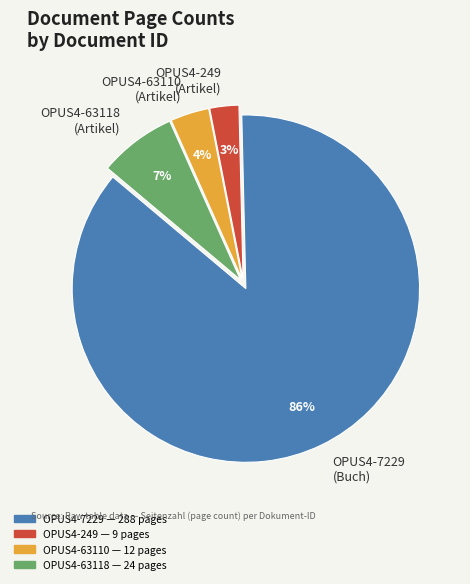

To the nearest percent, what percentage of the pie is OPUS4-63118?

7%